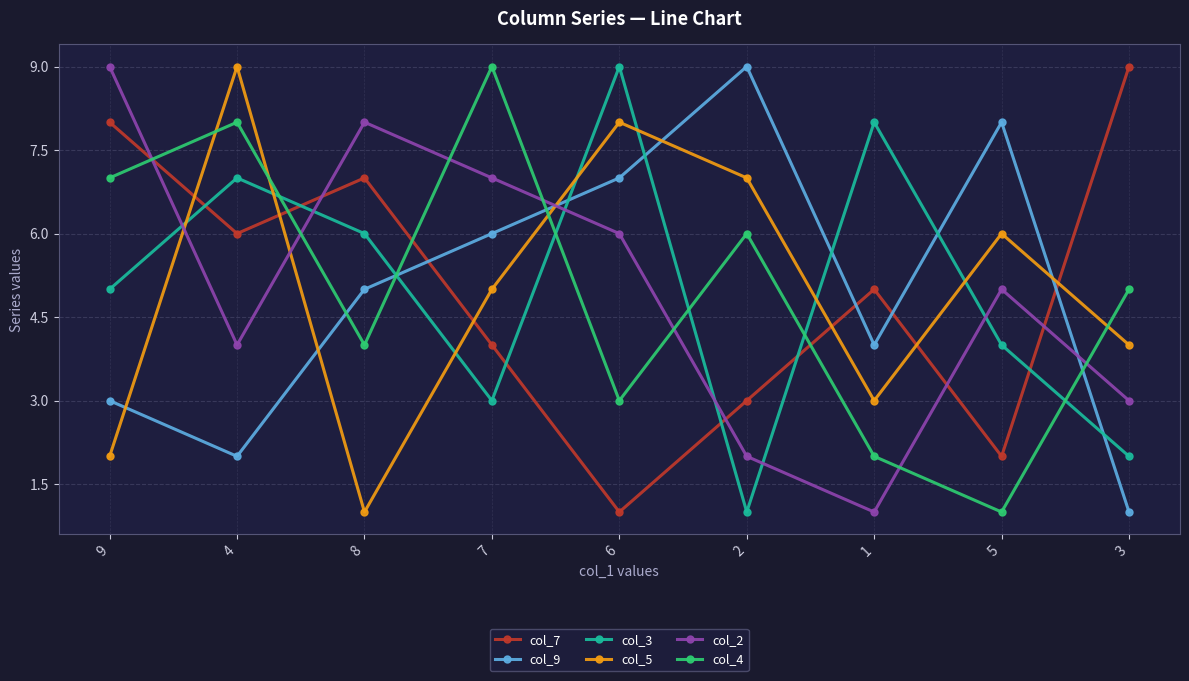

The col_4 series shows 9 at 7. True or false?

True